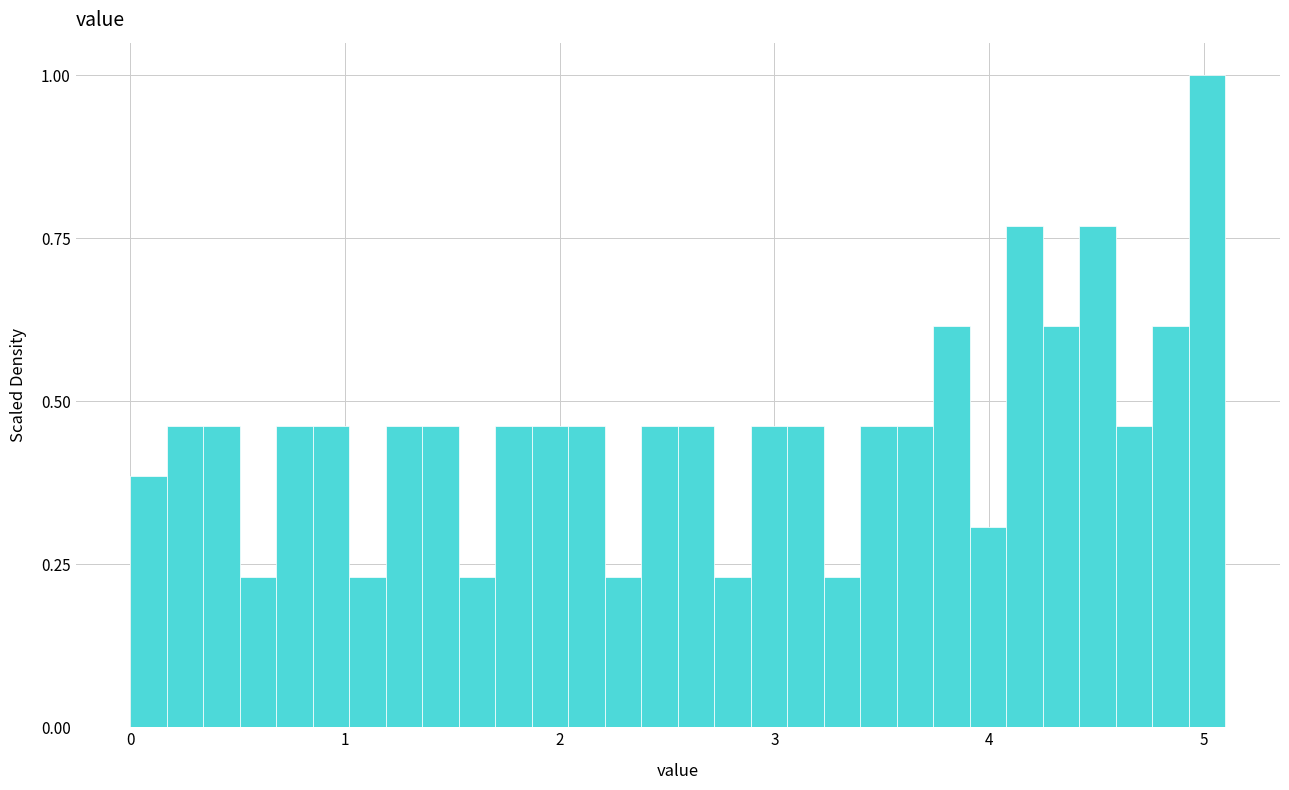

Read against the x-axis, roughly where is the centre of the tallest bar?

5.0